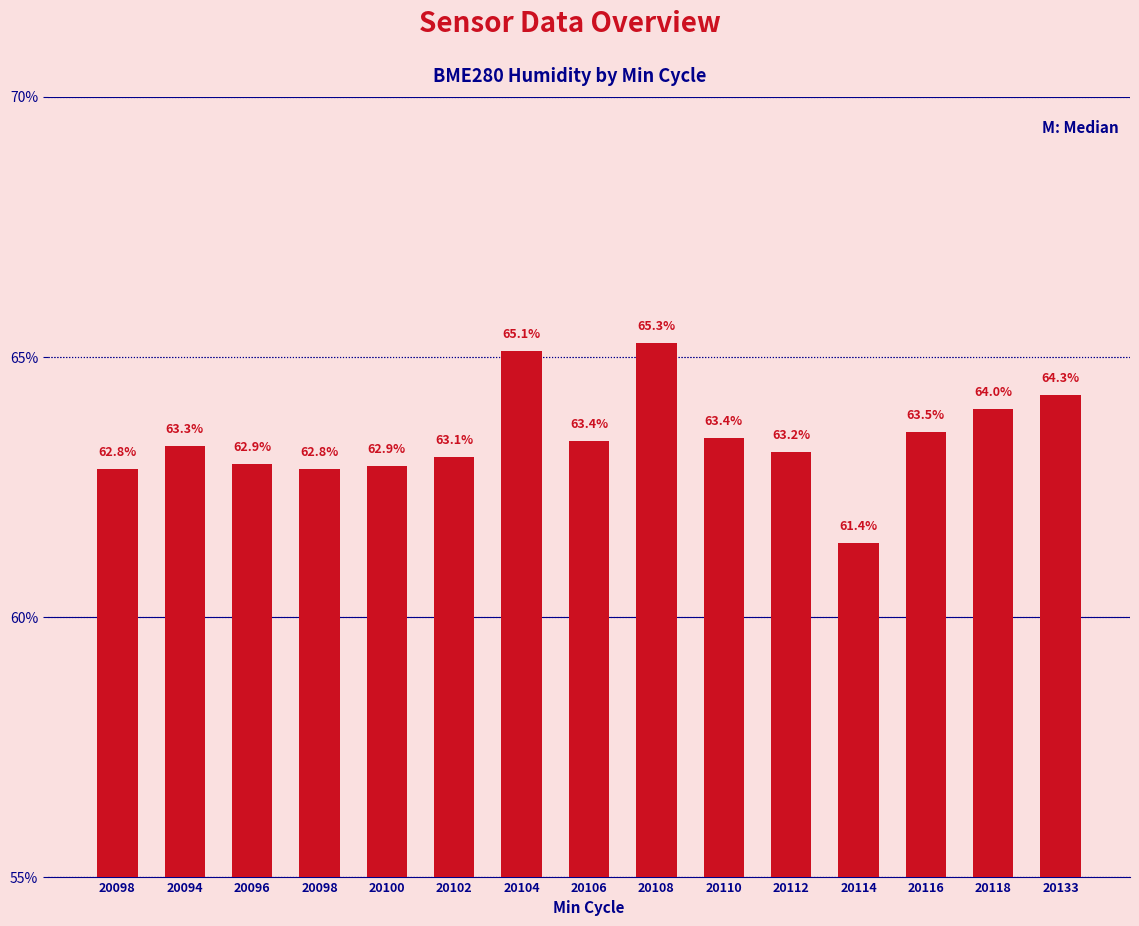

What is the label of the 6th bar from the left?

20102